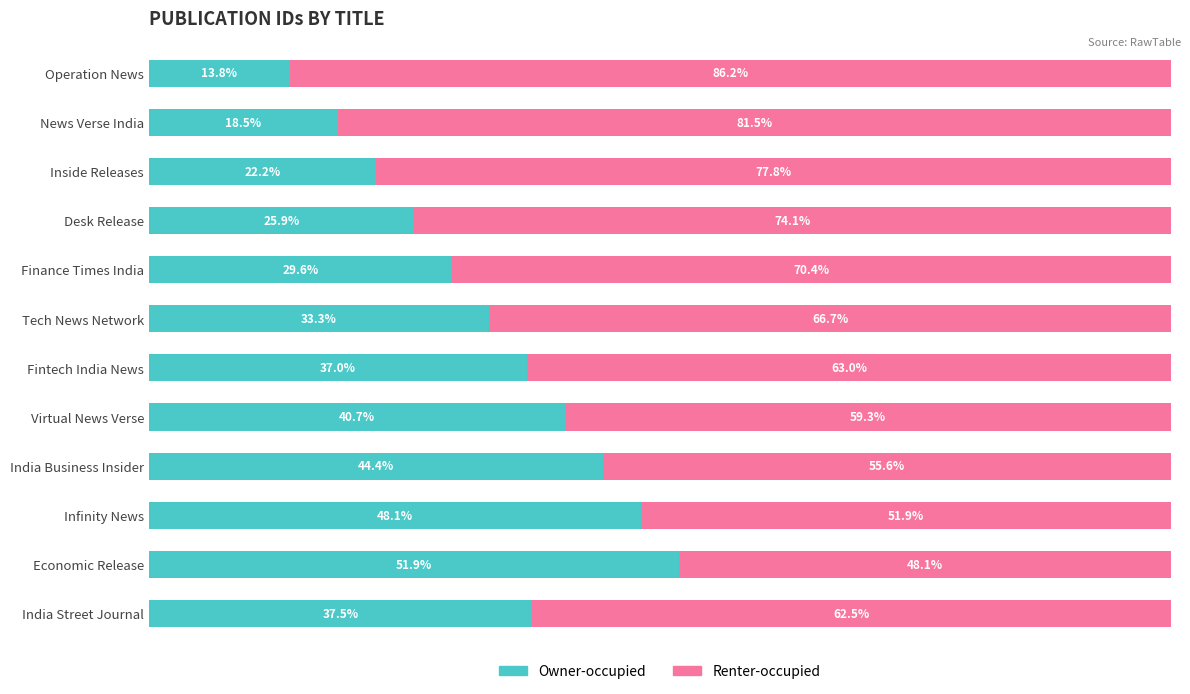

Where is Owner-occupied nearest to the value 32?

Tech News Network